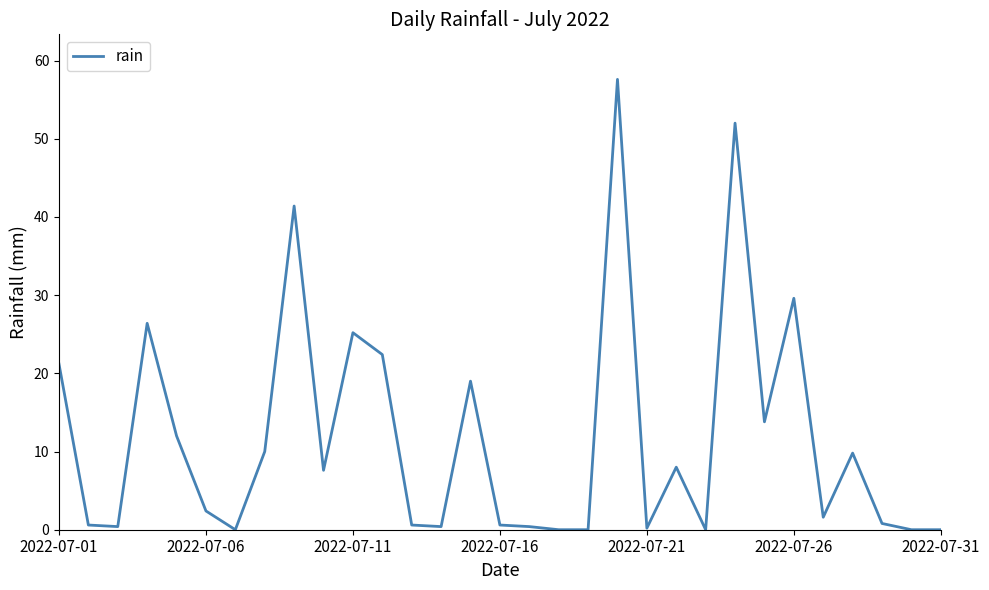

What is the sum of all values?

364.0